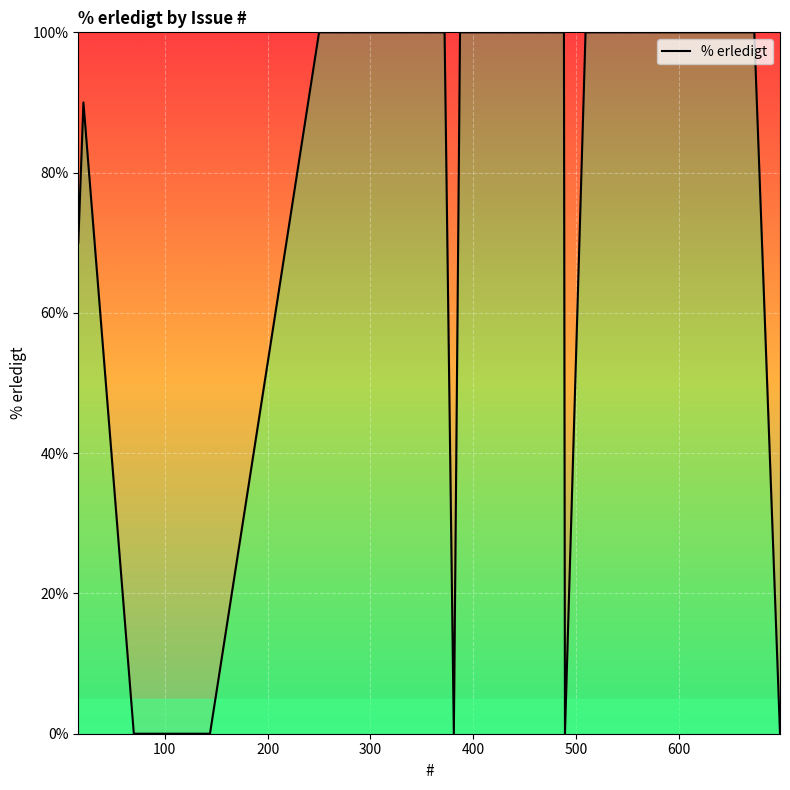

What is the sum of all values?

3460